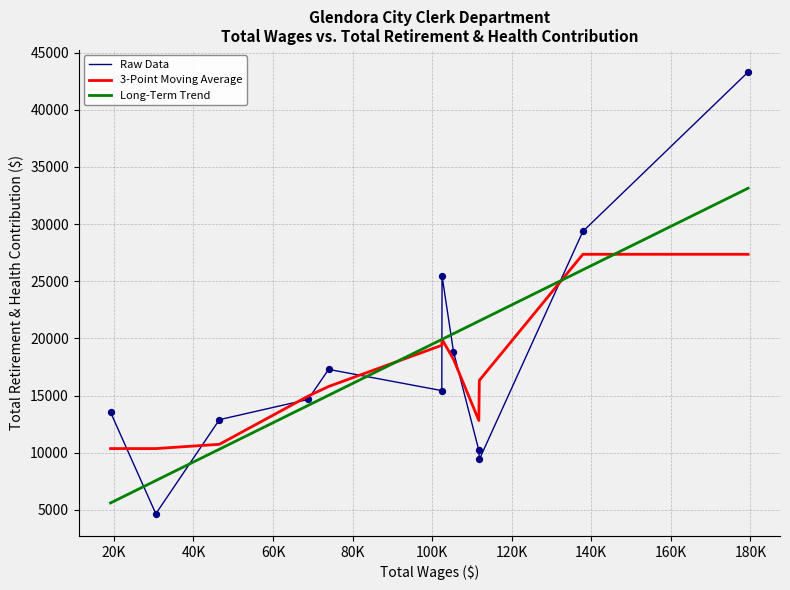

What are all the series names shown in the legend?

Raw Data, 3-Point Moving Average, Long-Term Trend